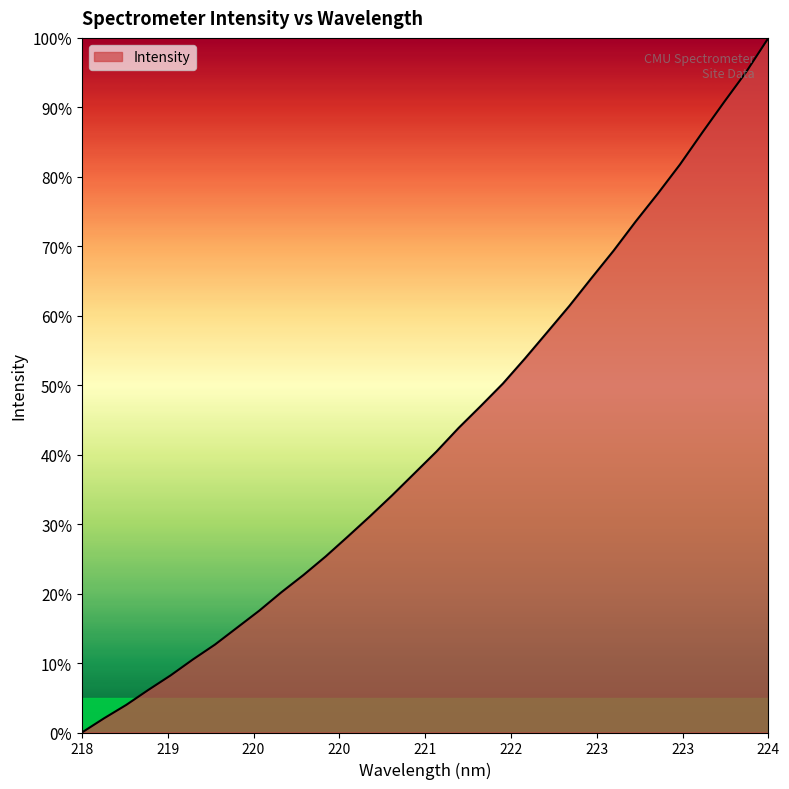

Does the chart have visible grid lines?

No